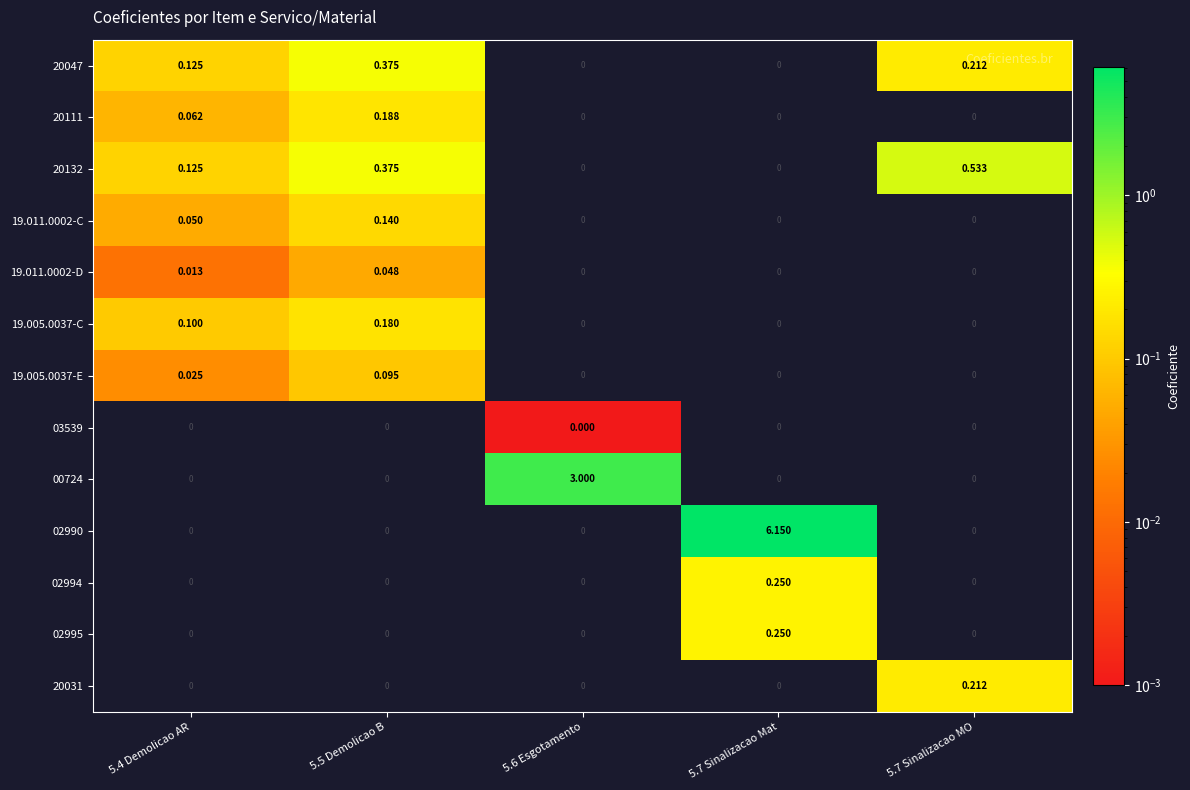

Which series has the widest spread of values?

02990